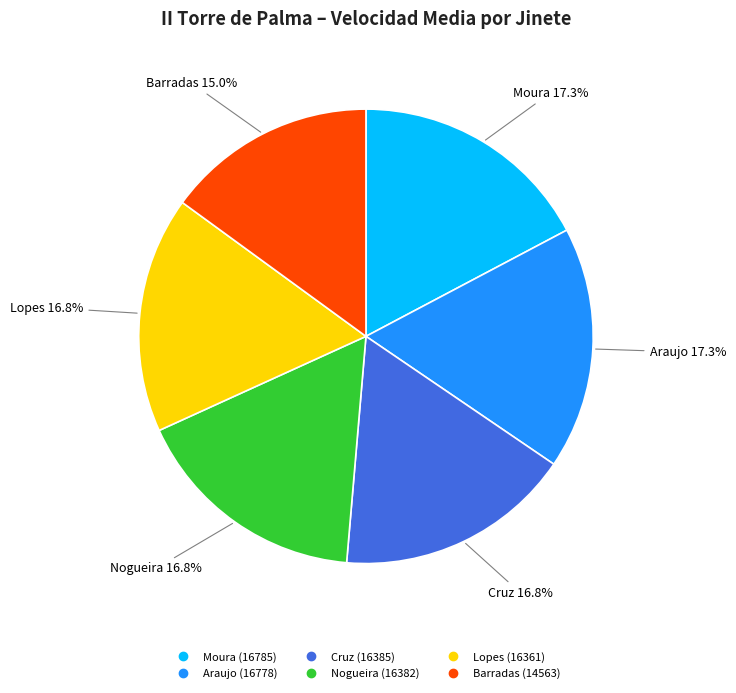

How many segments does this pie chart have?

6